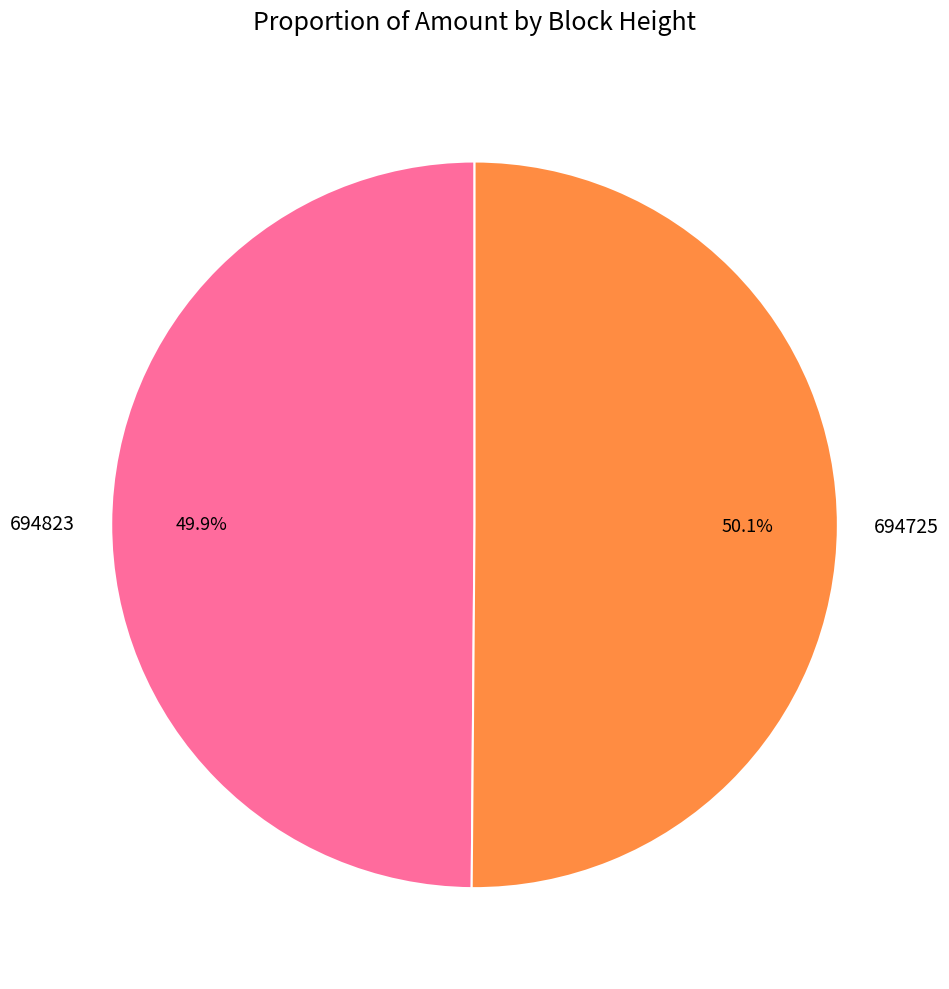

What is the total percentage of 694725 and 694823?

100.0%